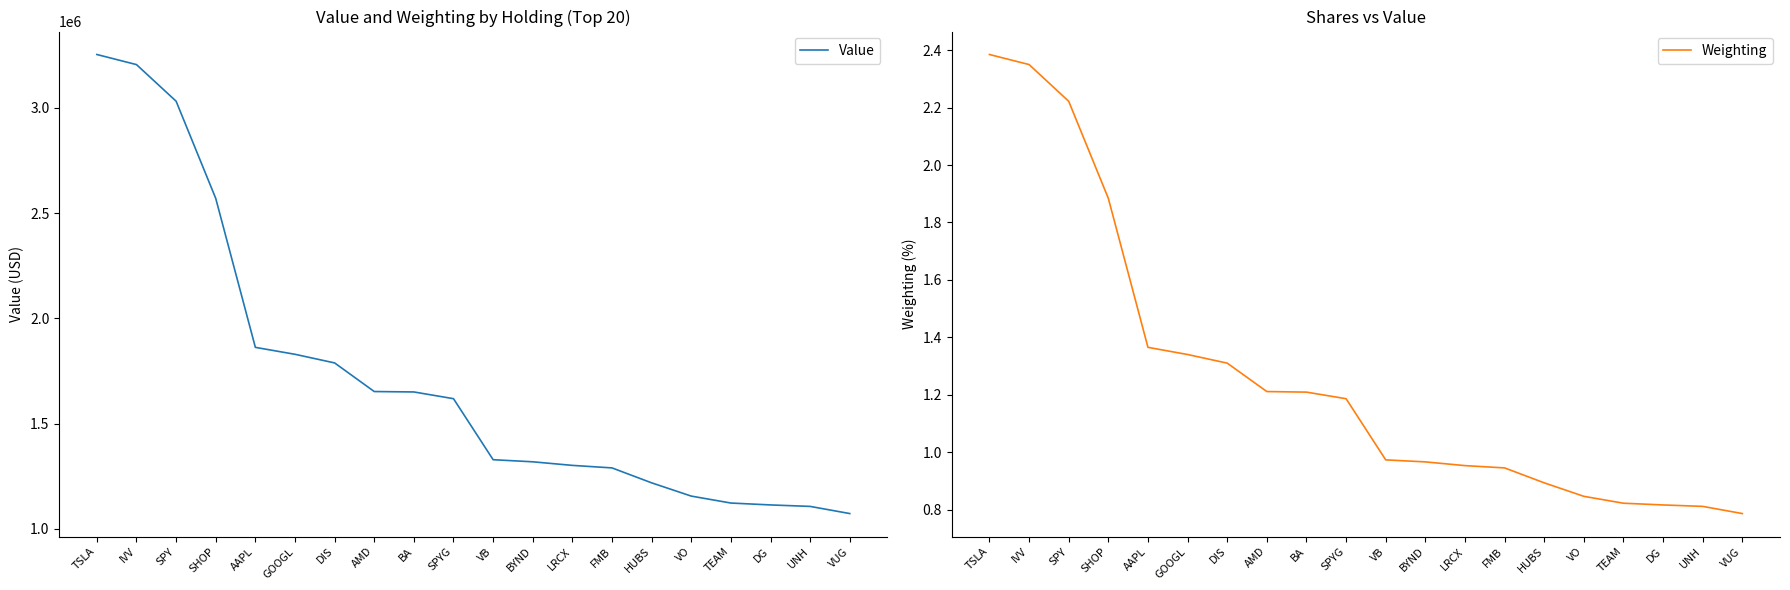

True or false: Value has a value of 5020873.5 at SPY.

False